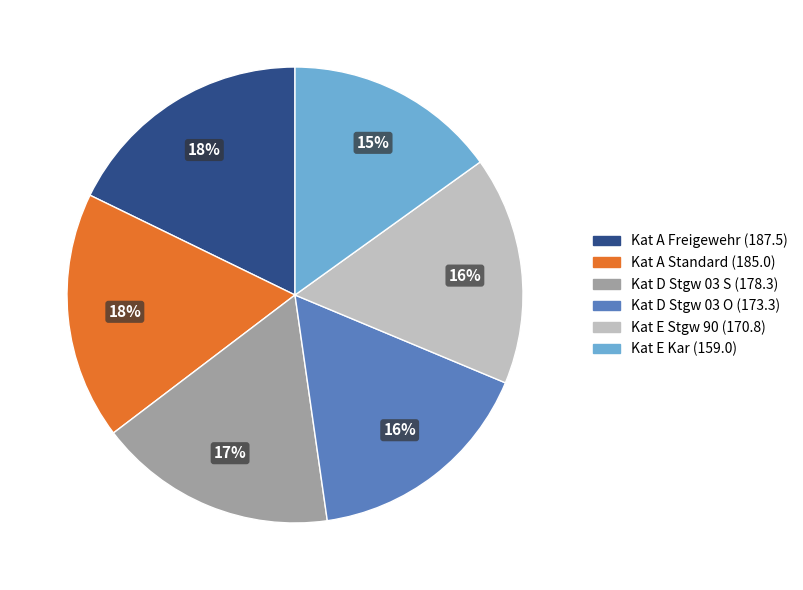

To the nearest percent, what is the combined percentage of Kat E Stgw 90 and Kat A Freigewehr?

34%